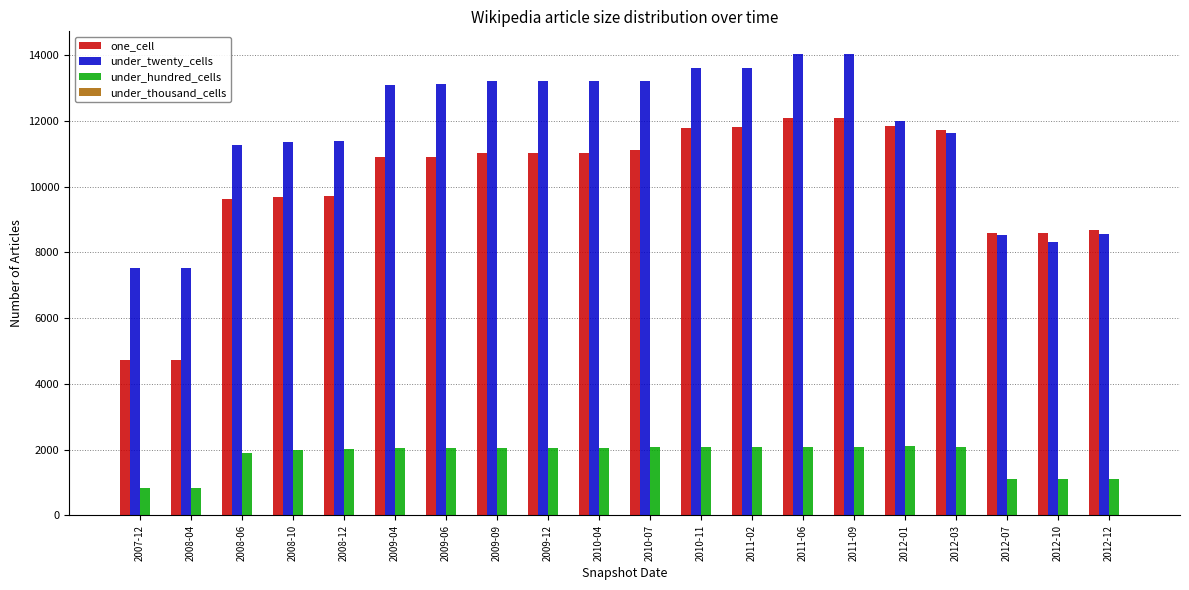

What is the greatest value displayed?

14024